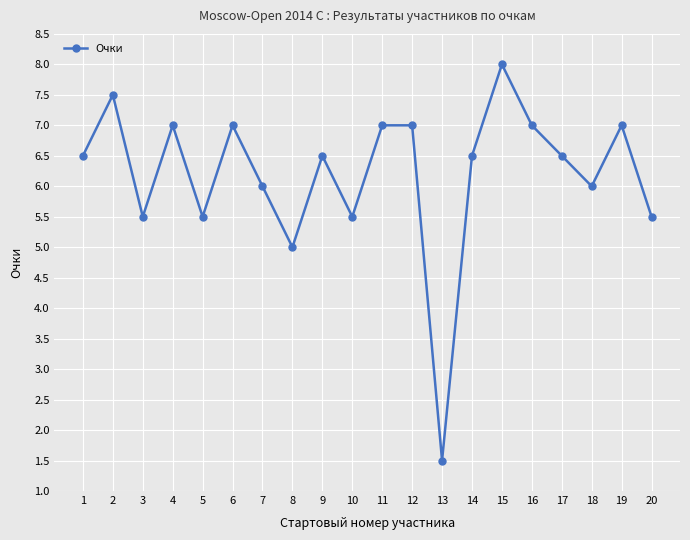

Is this an area chart (filled region under the line)?

No